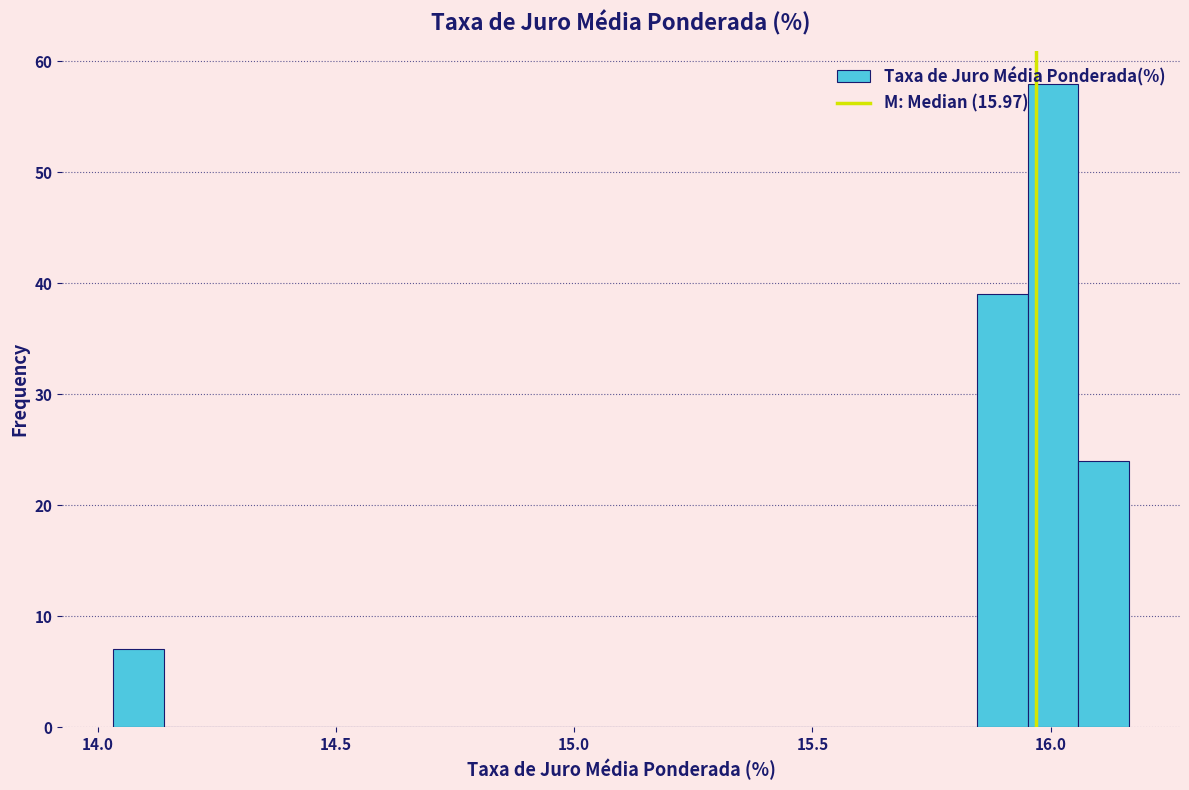

Read against the x-axis, roughly where is the centre of the tallest bar?

16.00